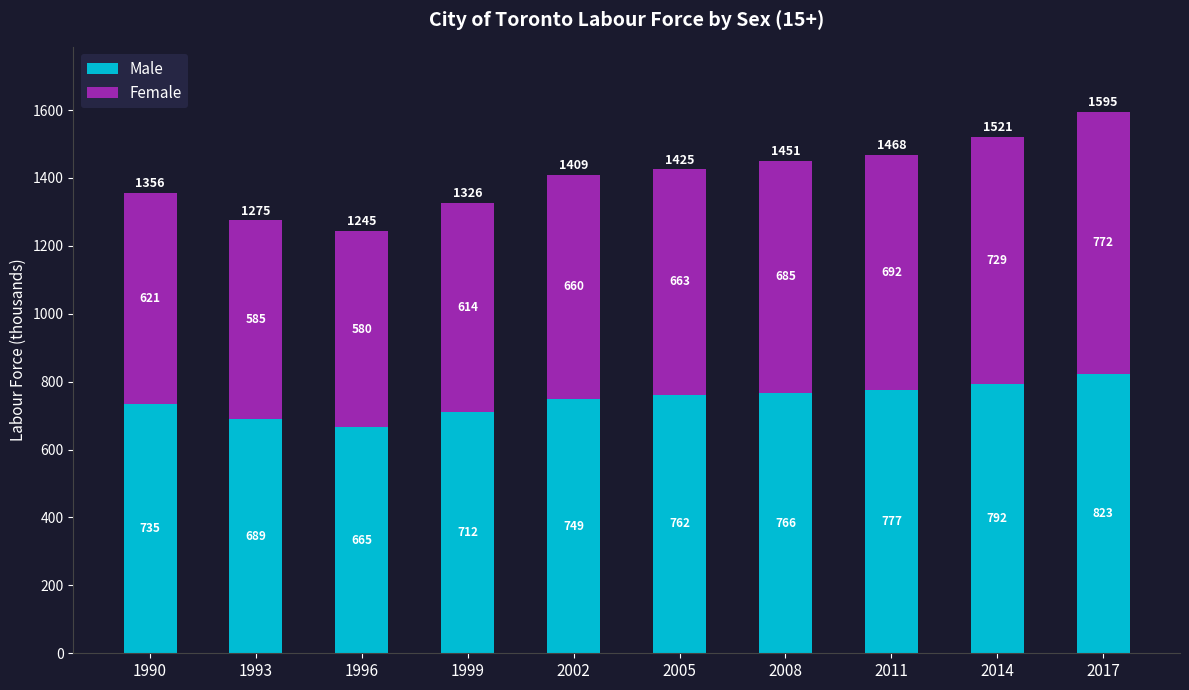

What is the maximum value for Male?

822.8